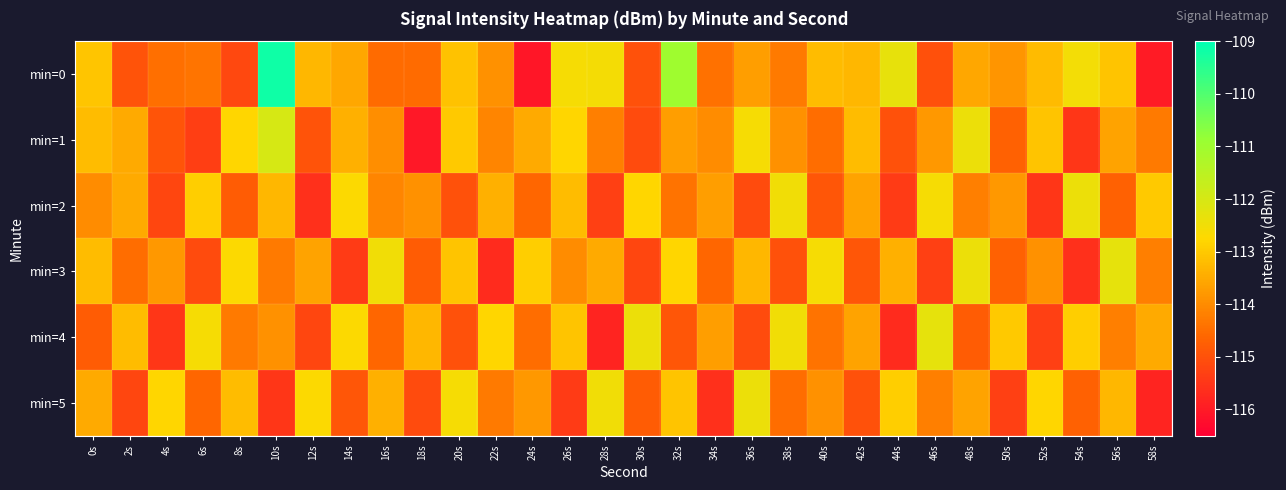

Reading left to right, list all the values displayed in this chart.

min=0: 0s=-113.1	2s=-115.0	4s=-114.5	6s=-114.4	8s=-115.2	10s=-109.2	12s=-113.3	14s=-113.6	16s=-114.5	18s=-114.5	20s=-113.1	22s=-113.9	24s=-116.1	26s=-112.6	28s=-112.6	30s=-115.0	32s=-111.0	34s=-114.4	36s=-113.7	38s=-114.3	40s=-113.2	42s=-113.3	44s=-112.3	46s=-115.0	48s=-113.5	50s=-113.8	52s=-113.2	54s=-112.5	56s=-113.1	58s=-116.0
min=1: 0s=-113.2	2s=-113.5	4s=-114.9	6s=-115.3	8s=-112.8	10s=-112.0	12s=-115.0	14s=-113.4	16s=-114.0	18s=-116.1	20s=-113.0	22s=-114.1	24s=-113.5	26s=-112.8	28s=-114.2	30s=-115.1	32s=-113.7	34s=-114.0	36s=-112.6	38s=-113.9	40s=-114.5	42s=-113.2	44s=-115.0	46s=-113.8	48s=-112.4	50s=-114.7	52s=-113.1	54s=-115.5	56s=-113.6	58s=-114.3
min=2: 0s=-114.0	2s=-113.5	4s=-115.2	6s=-112.9	8s=-114.8	10s=-113.3	12s=-115.6	14s=-112.7	16s=-114.1	18s=-113.9	20s=-115.0	22s=-113.4	24s=-114.6	26s=-113.2	28s=-115.3	30s=-112.8	32s=-114.4	34s=-113.7	36s=-115.1	38s=-112.5	40s=-114.9	42s=-113.6	44s=-115.4	46s=-112.6	48s=-114.2	50s=-113.8	52s=-115.5	54s=-112.4	56s=-114.7	58s=-113.0
min=3: 0s=-113.2	2s=-114.5	4s=-113.8	6s=-115.1	8s=-112.7	10s=-114.3	12s=-113.6	14s=-115.4	16s=-112.5	18s=-114.8	20s=-113.1	22s=-115.7	24s=-112.9	26s=-114.0	28s=-113.5	30s=-115.2	32s=-112.8	34s=-114.6	36s=-113.3	38s=-115.0	40s=-112.6	42s=-114.9	44s=-113.4	46s=-115.3	48s=-112.4	50s=-114.7	52s=-113.9	54s=-115.6	56s=-112.3	58s=-114.2
min=4: 0s=-114.8	2s=-113.2	4s=-115.5	6s=-112.6	8s=-114.3	10s=-113.9	12s=-115.2	14s=-112.7	16s=-114.6	18s=-113.3	20s=-115.0	22s=-112.8	24s=-114.5	26s=-113.1	28s=-115.8	30s=-112.4	32s=-114.9	34s=-113.7	36s=-115.1	38s=-112.5	40s=-114.4	42s=-113.6	44s=-115.7	46s=-112.3	48s=-114.8	50s=-113.0	52s=-115.3	54s=-112.9	56s=-114.2	58s=-113.5
min=5: 0s=-113.5	2s=-115.2	4s=-112.8	6s=-114.6	8s=-113.2	10s=-115.5	12s=-112.7	14s=-114.9	16s=-113.4	18s=-115.1	20s=-112.6	22s=-114.3	24s=-113.8	26s=-115.4	28s=-112.5	30s=-114.8	32s=-113.1	34s=-115.6	36s=-112.4	38s=-114.5	40s=-113.9	42s=-115.0	44s=-112.9	46s=-114.2	48s=-113.6	50s=-115.3	52s=-112.8	54s=-114.7	56s=-113.3	58s=-115.8